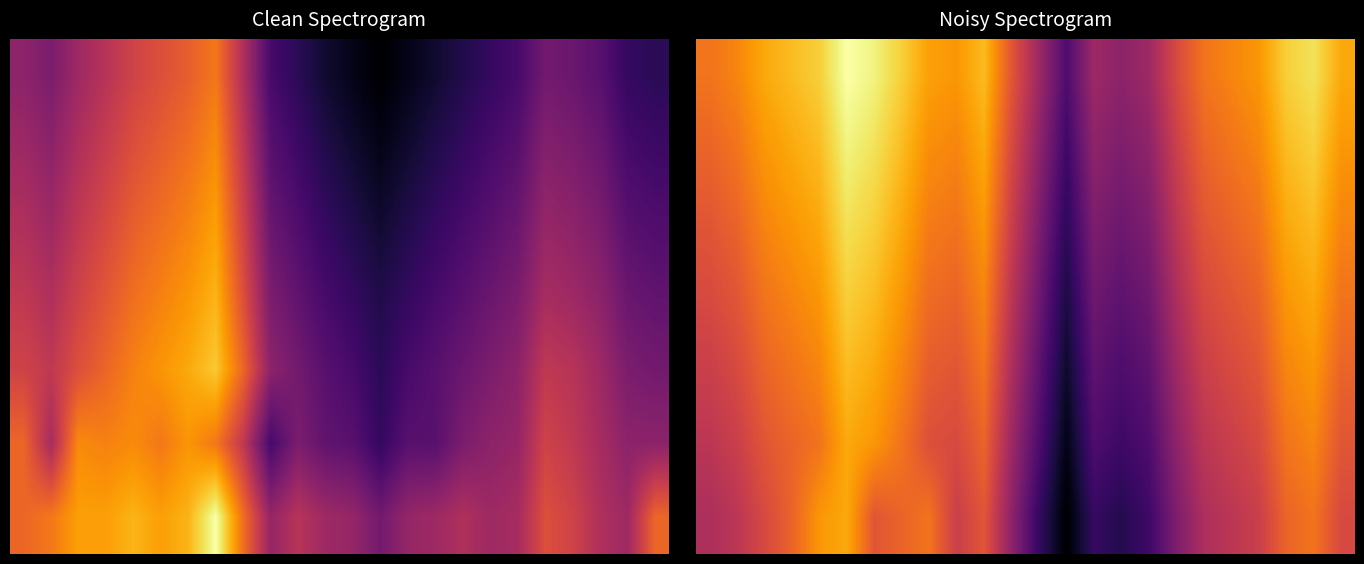

What is the average value of the 3 series?

59